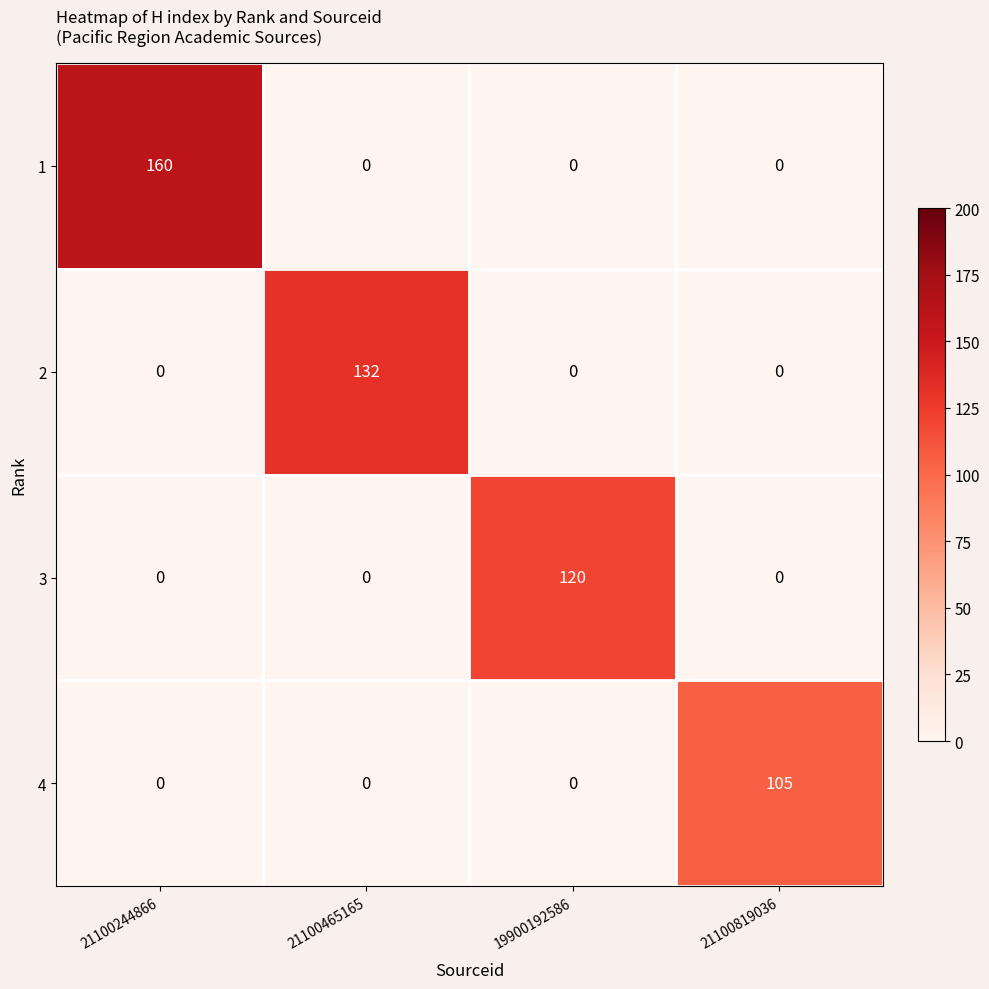

Is it true that 4 equals 151 at 21100819036?

False